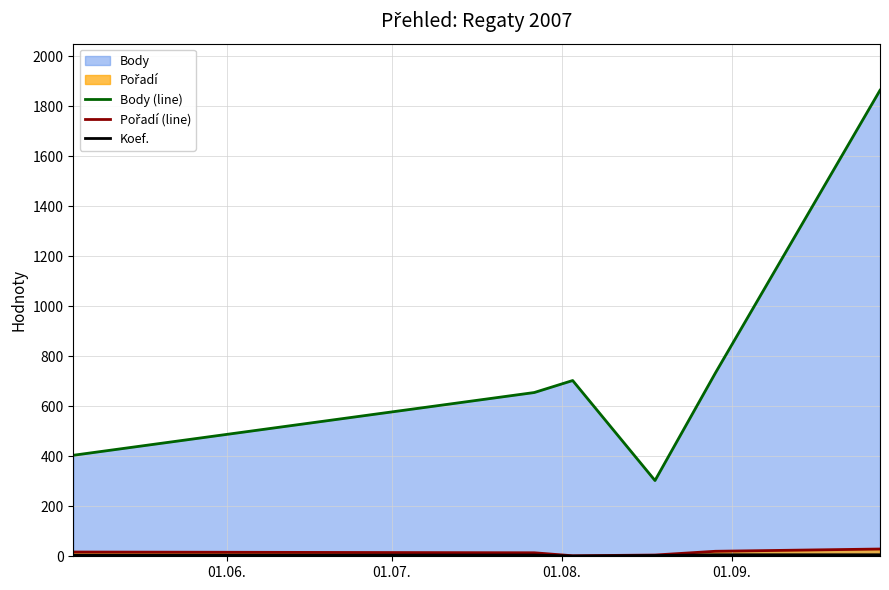

What is the minimum value for Koef.?

1